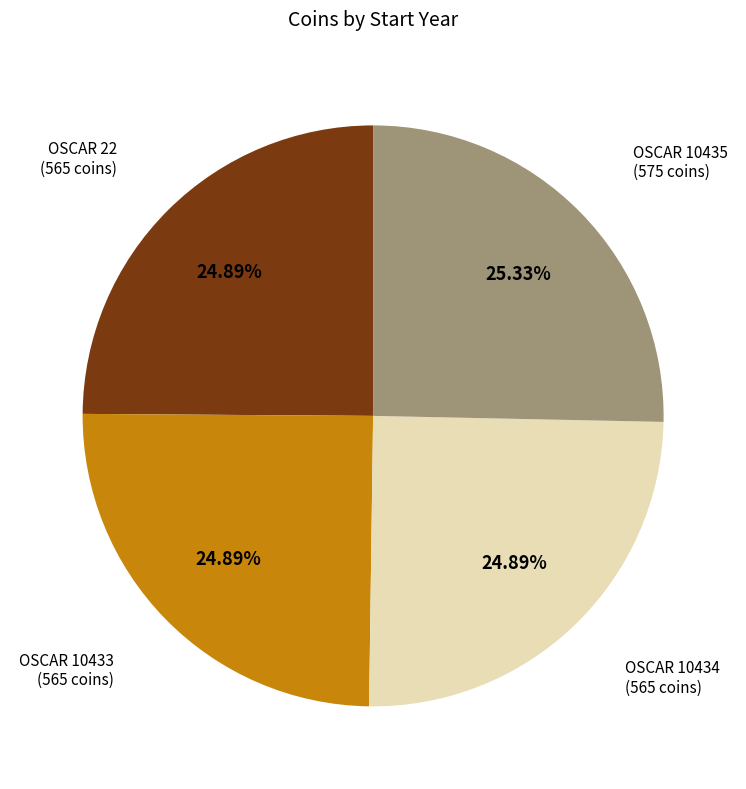

How many slices are in this pie chart?

4